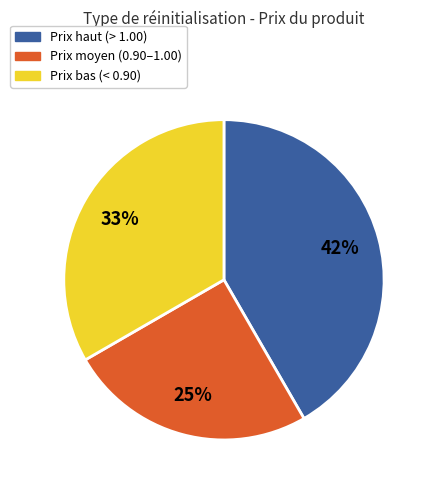

To the nearest percent, what is the difference between the largest and smallest slice percentages?

17%